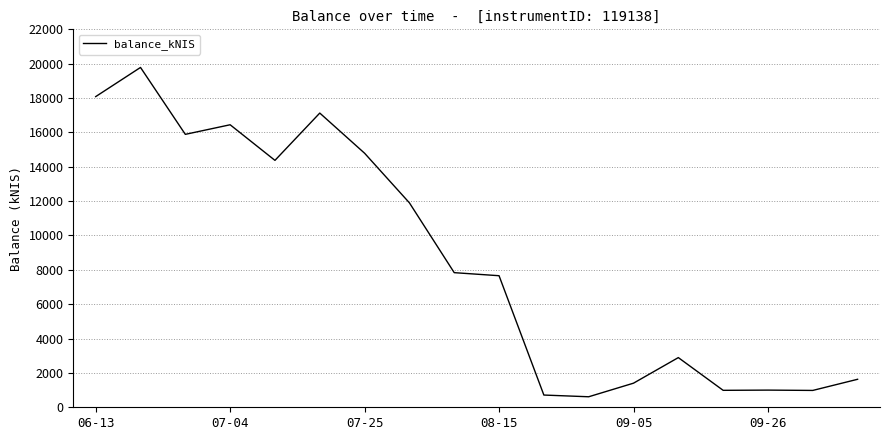

What is the greatest value displayed?

19781.7